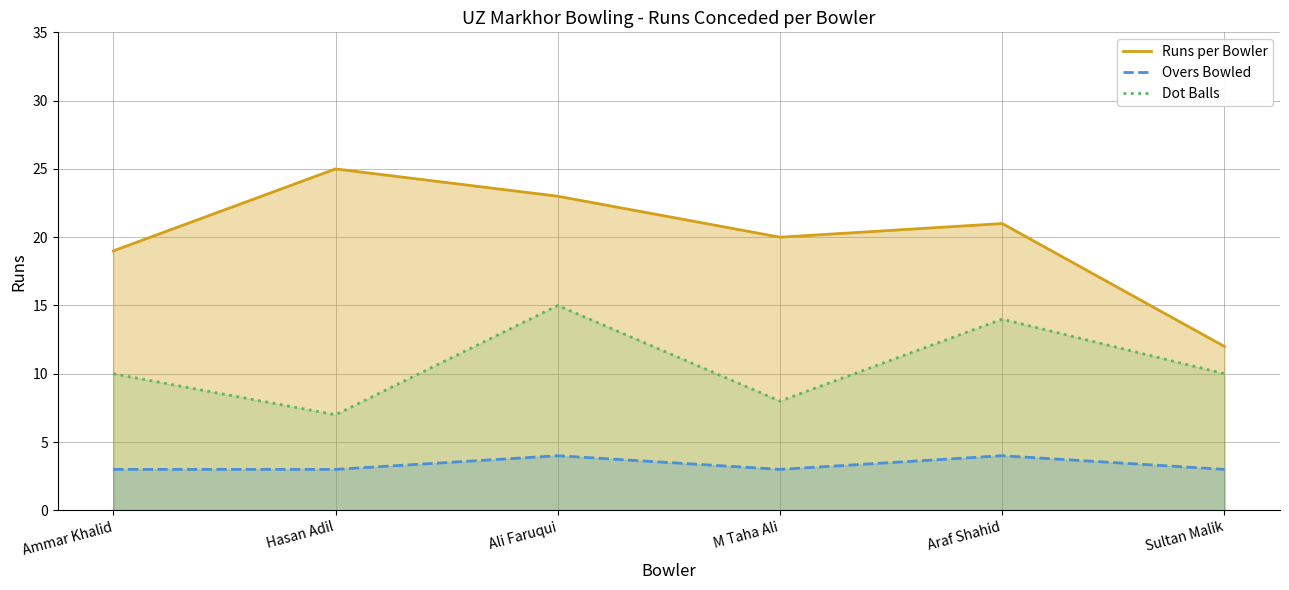

Is it true that Overs Bowled equals 3 at Sultan Malik?

True